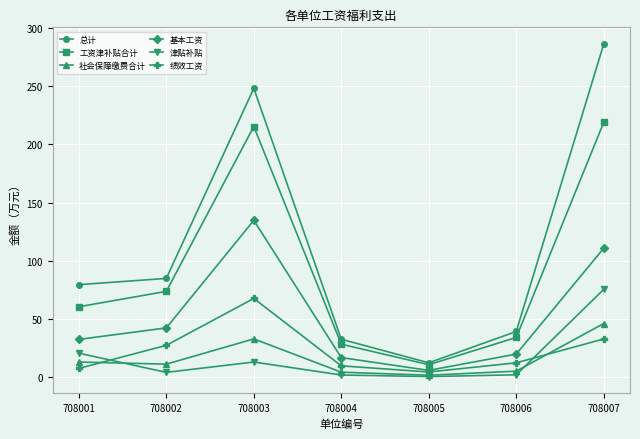

What is the difference between the highest and lowest values at 708001?

71.9